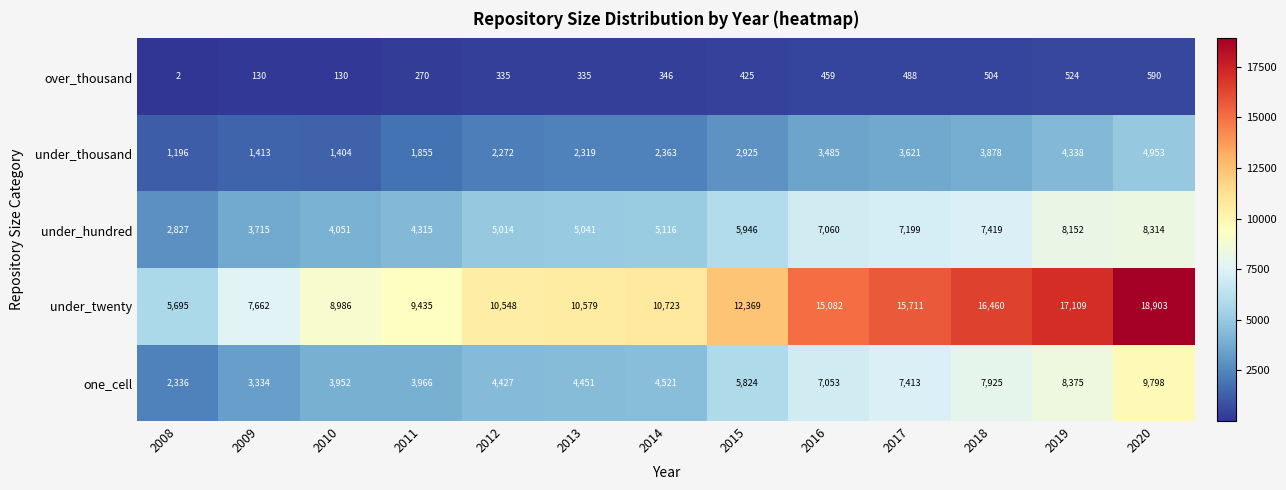

At 2008, list the series in order from largest to smallest.

under_twenty, under_hundred, one_cell, under_thousand, over_thousand